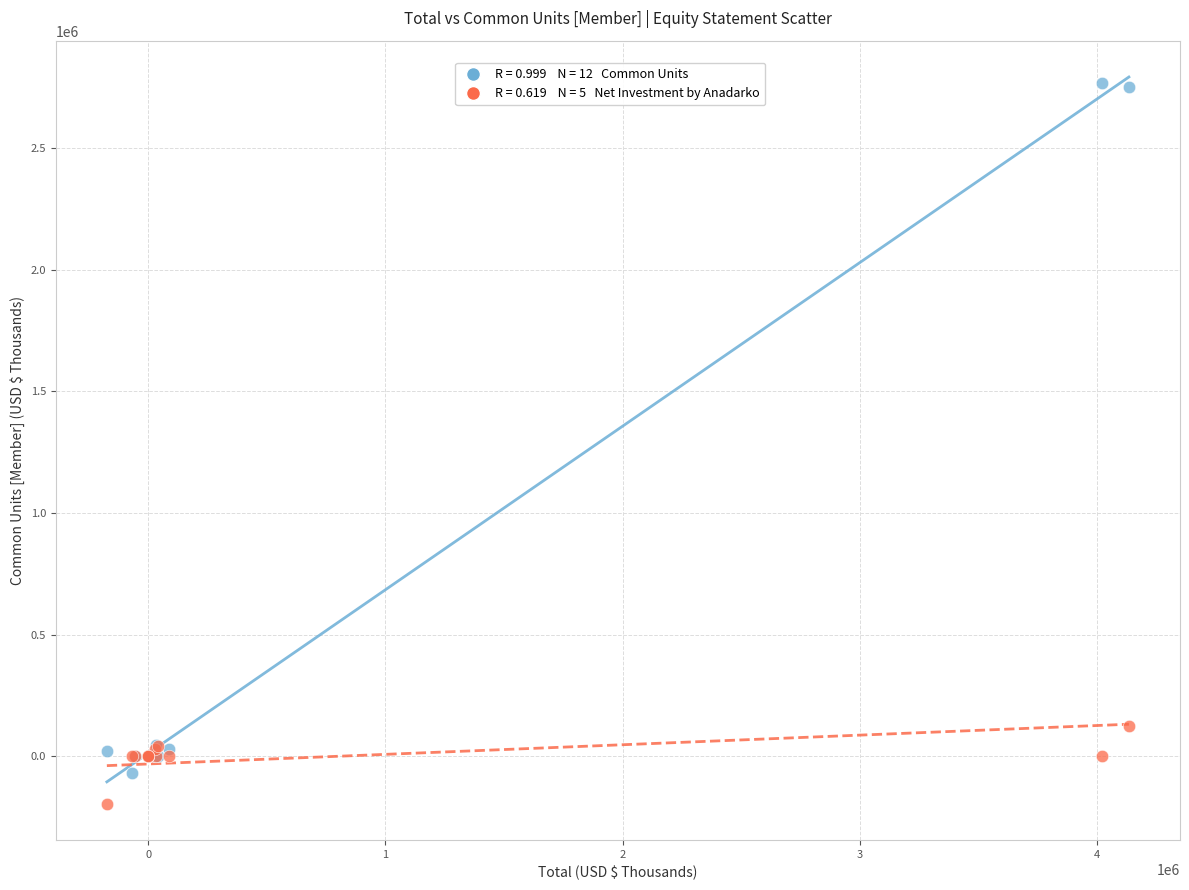

Across all series, what Y value is closest to 1286689?

122509